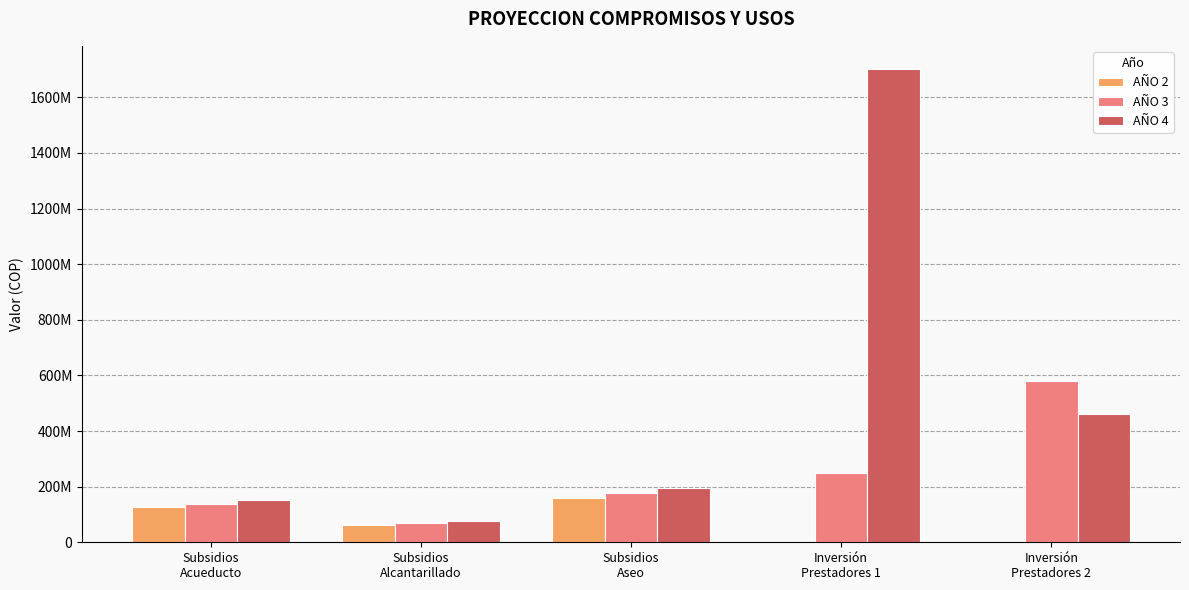

What is the total value across all series at Subsidios
Alcantarillado?

205352400